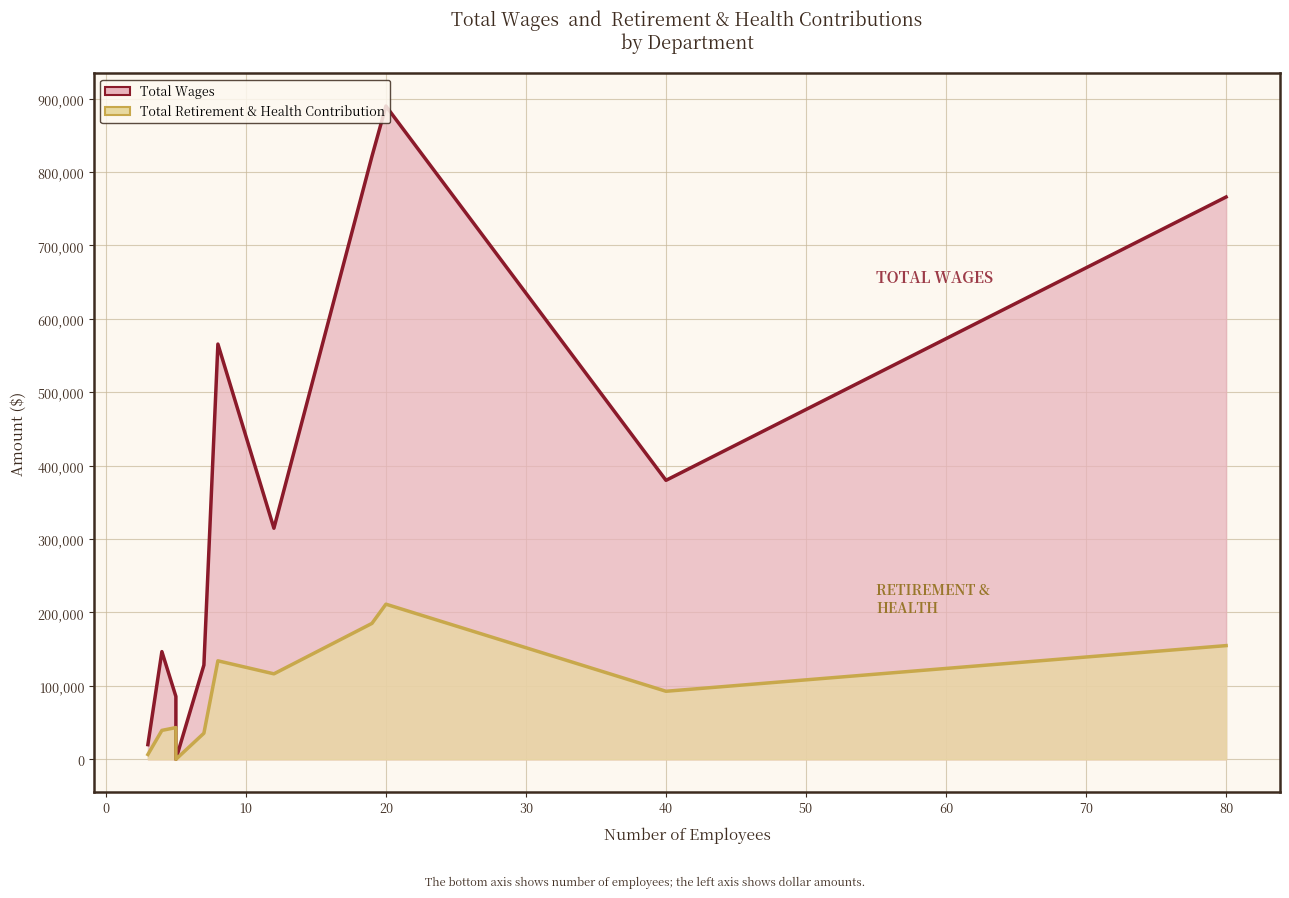

True or false: Total Retirement & Health Contribution and Total Wages cross at least once.

False